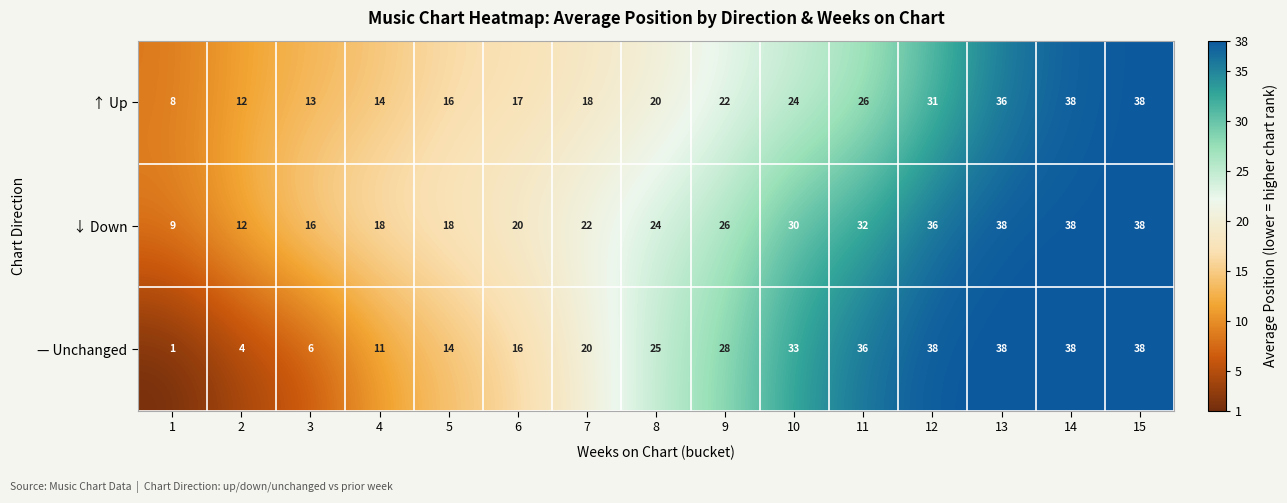

What is the maximum value for ↓ Down?

38